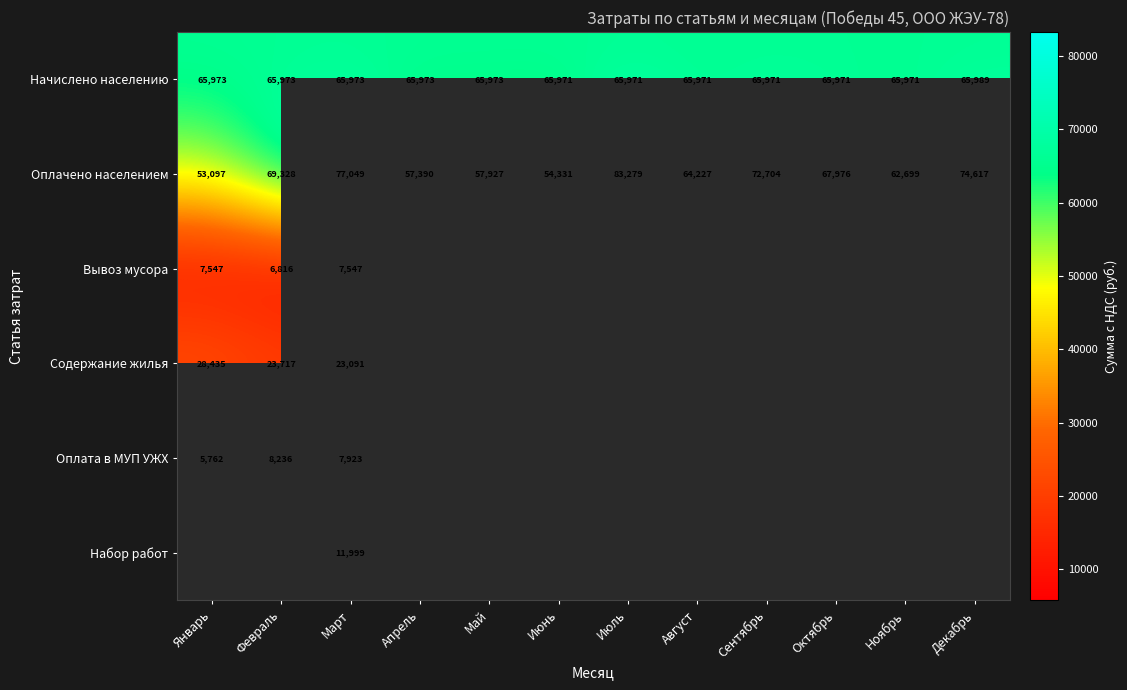

What is the minimum value for Оплачено населением?

53097.0